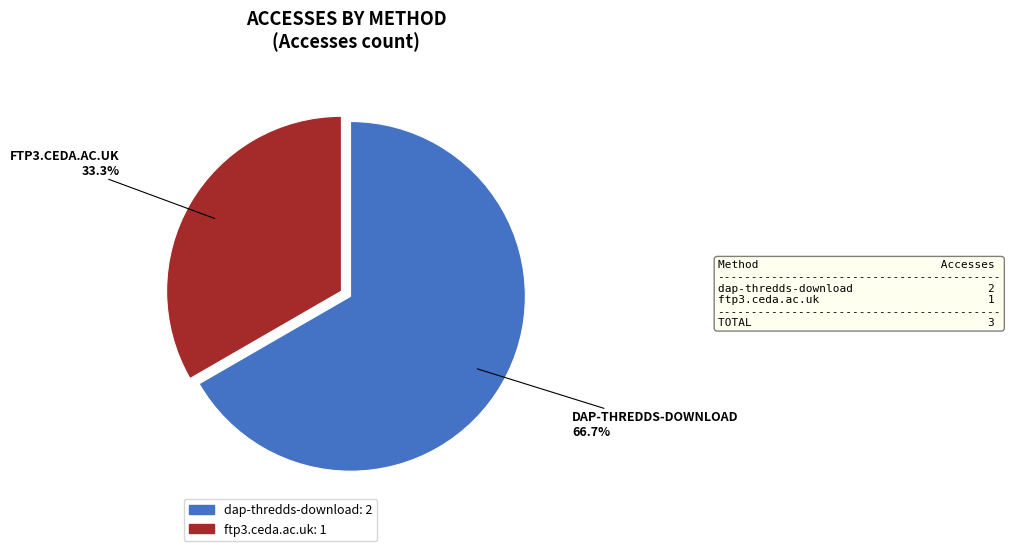

What percentage is NOT represented by dap-thredds-download?

33.3%